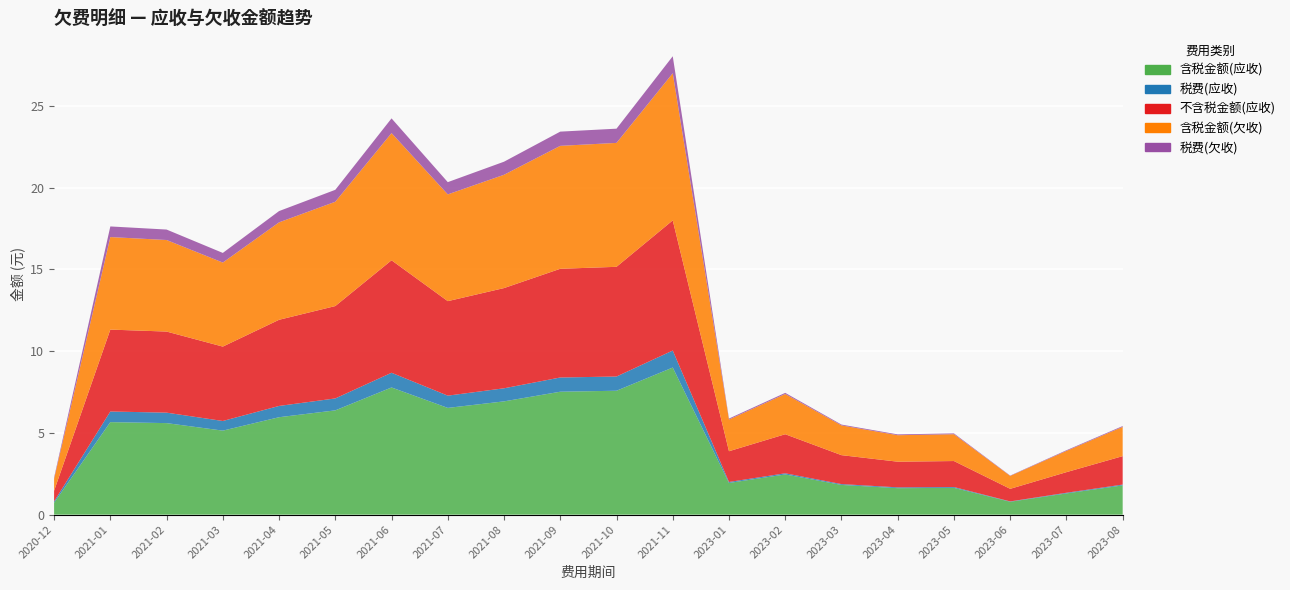

Reading left to right, extract all data points from this chart.

含税金额(应收): 2020-12=0.7	2021-01=5.7	2021-02=5.6	2021-03=5.1	2021-04=6.0	2021-05=6.4	2021-06=7.8	2021-07=6.5	2021-08=6.9	2021-09=7.5	2021-10=7.6	2021-11=9.0	2023-01=1.9	2023-02=2.5	2023-03=1.8	2023-04=1.6	2023-05=1.6	2023-06=0.8	2023-07=1.3	2023-08=1.8
税费(应收): 2020-12=0.1	2021-01=0.7	2021-02=0.6	2021-03=0.6	2021-04=0.7	2021-05=0.7	2021-06=0.9	2021-07=0.8	2021-08=0.8	2021-09=0.9	2021-10=0.9	2021-11=1.0	2023-01=0.1	2023-02=0.1	2023-03=0.1	2023-04=0.1	2023-05=0.1	2023-06=0.0	2023-07=0.0	2023-08=0.1
不含税金额(应收): 2020-12=0.7	2021-01=5.0	2021-02=5.0	2021-03=4.5	2021-04=5.3	2021-05=5.7	2021-06=6.9	2021-07=5.8	2021-08=6.1	2021-09=6.7	2021-10=6.7	2021-11=8.0	2023-01=1.9	2023-02=2.4	2023-03=1.8	2023-04=1.6	2023-05=1.6	2023-06=0.8	2023-07=1.3	2023-08=1.7
含税金额(欠收): 2020-12=0.7	2021-01=5.7	2021-02=5.6	2021-03=5.1	2021-04=6.0	2021-05=6.4	2021-06=7.8	2021-07=6.5	2021-08=6.9	2021-09=7.5	2021-10=7.6	2021-11=9.0	2023-01=1.9	2023-02=2.5	2023-03=1.8	2023-04=1.6	2023-05=1.6	2023-06=0.8	2023-07=1.3	2023-08=1.8
税费(欠收): 2020-12=0.1	2021-01=0.7	2021-02=0.6	2021-03=0.6	2021-04=0.7	2021-05=0.7	2021-06=0.9	2021-07=0.8	2021-08=0.8	2021-09=0.9	2021-10=0.9	2021-11=1.0	2023-01=0.1	2023-02=0.1	2023-03=0.1	2023-04=0.1	2023-05=0.1	2023-06=0.0	2023-07=0.0	2023-08=0.1